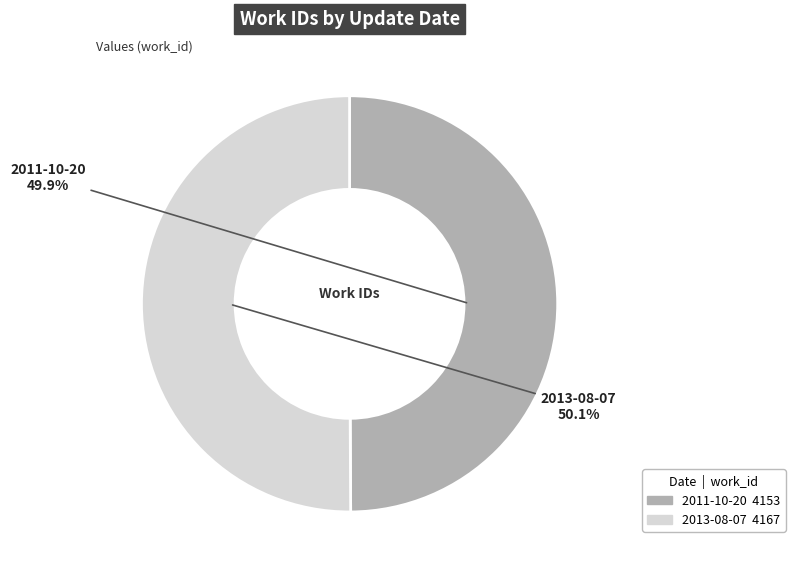

What percentage do 2011-10-20 and 2013-08-07 together represent?

100.0%